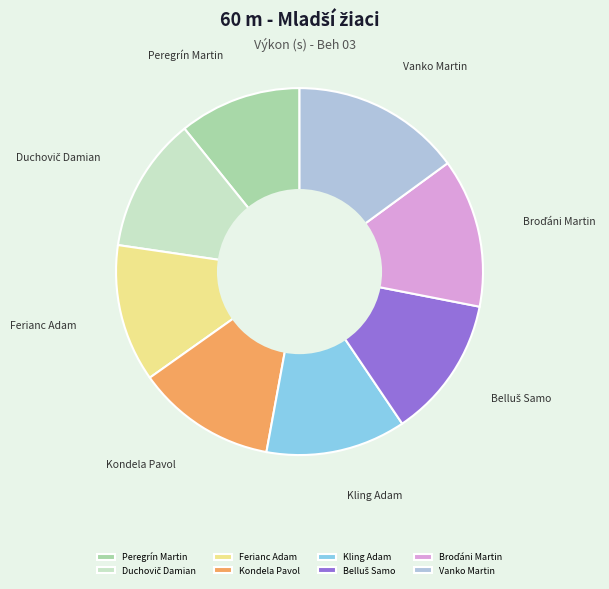

Count the number of slices in the pie.

8